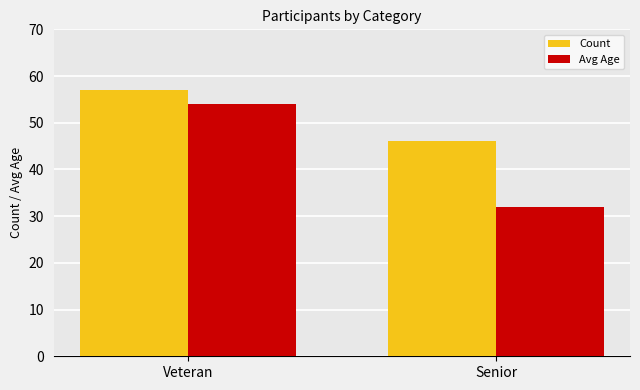

Which series changed the most between Veteran and Senior?

Avg Age